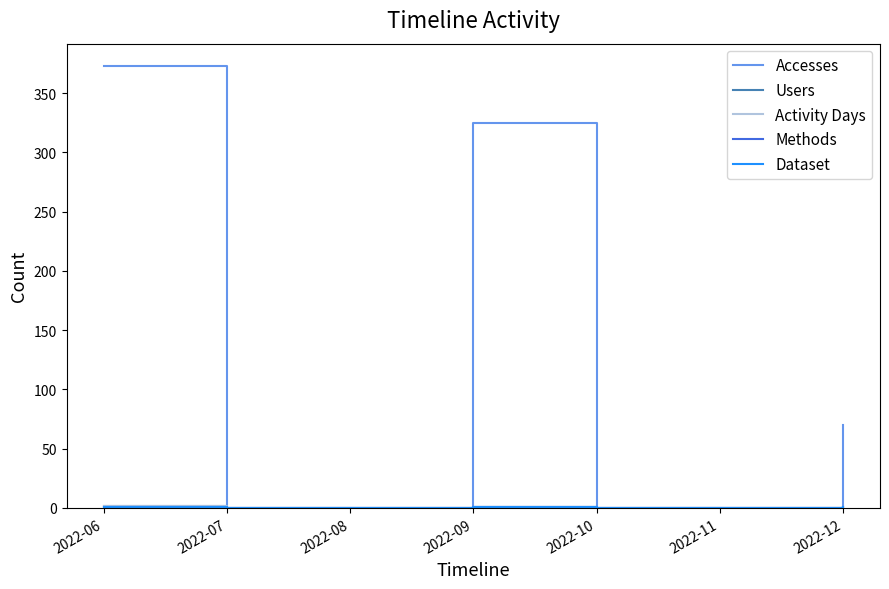

Does the chart display data point markers on the line(s)?

No